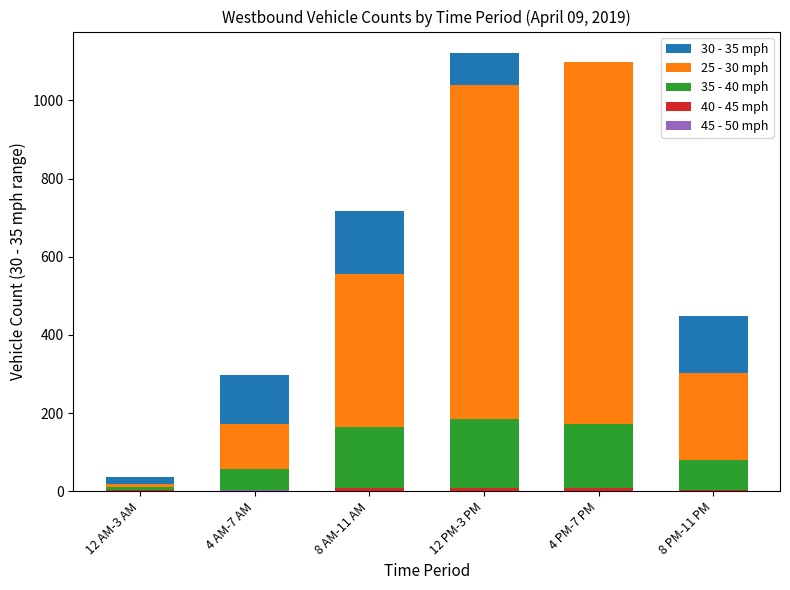

How many data points in 35 - 40 mph are above 164?

2